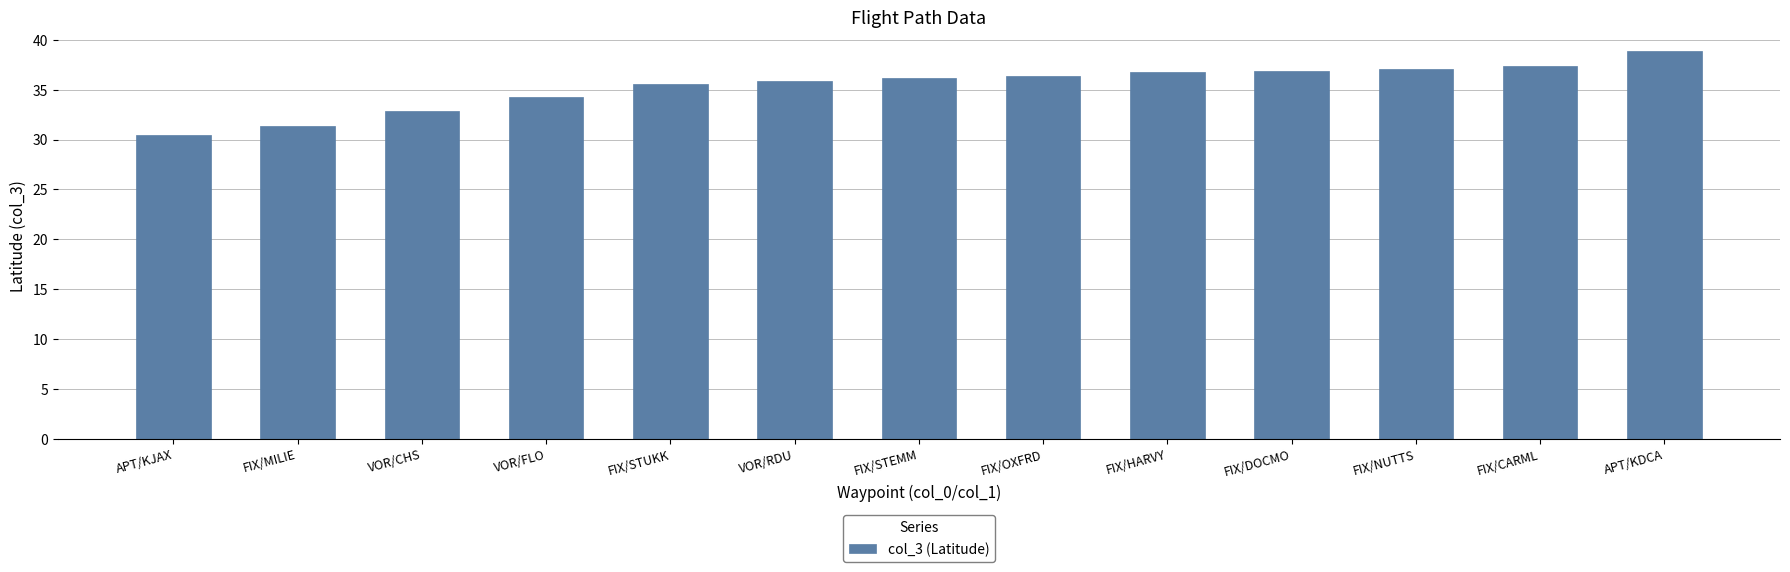

What is the minimum value shown in the chart?

30.5